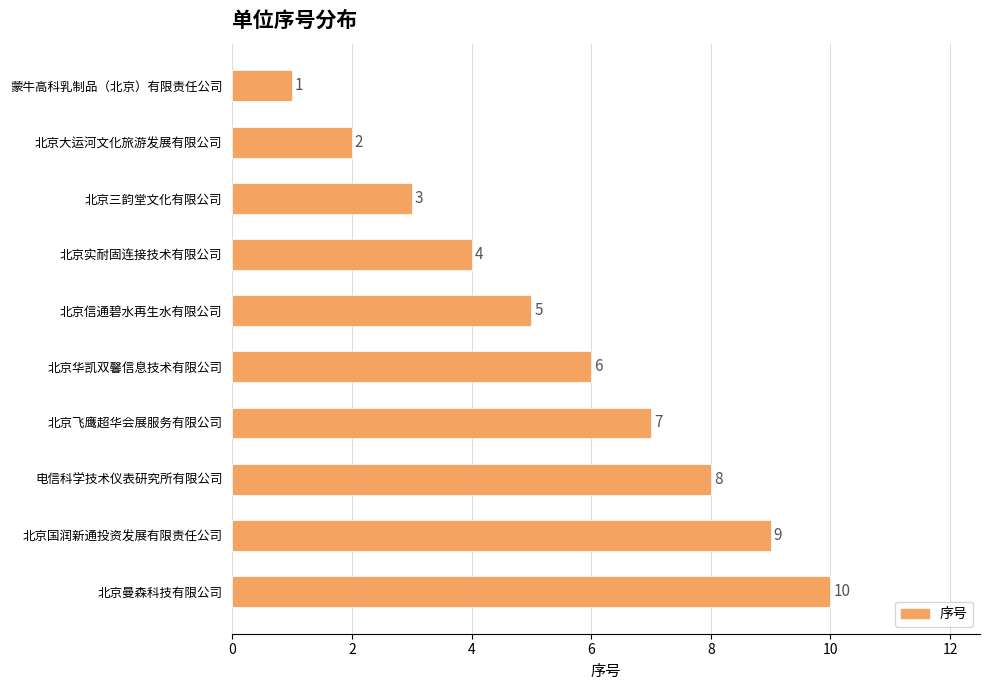

List the labels in order of value, largest first.

北京曼森科技有限公司, 北京国润新通投资发展有限责任公司, 电信科学技术仪表研究所有限公司, 北京飞鹰超华会展服务有限公司, 北京华凯双馨信息技术有限公司, 北京信通碧水再生水有限公司, 北京实耐固连接技术有限公司, 北京三韵堂文化有限公司, 北京大运河文化旅游发展有限公司, 蒙牛高科乳制品（北京）有限责任公司